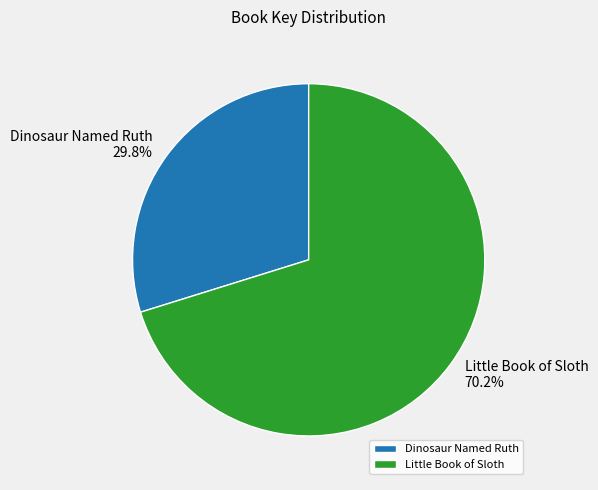

Count the number of slices in the pie.

2